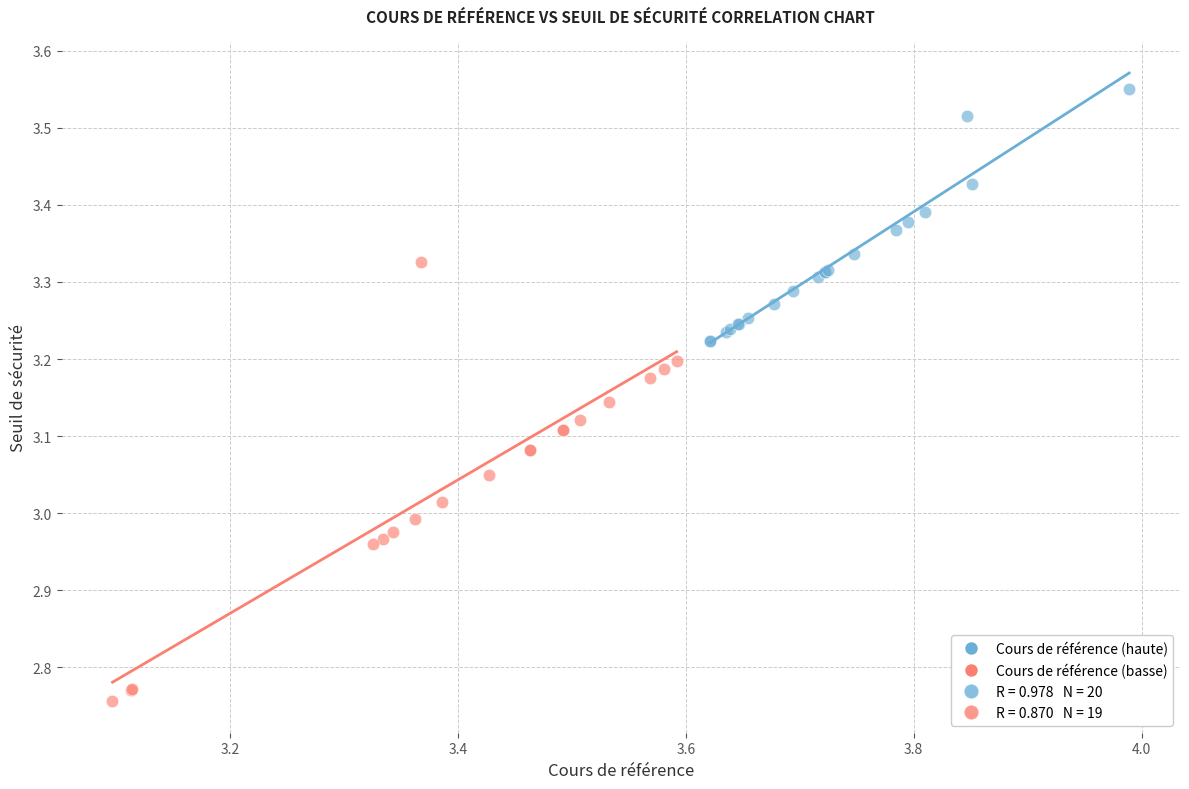

Which series has the largest Y range (max minus min)?

Cours de référence (basse)